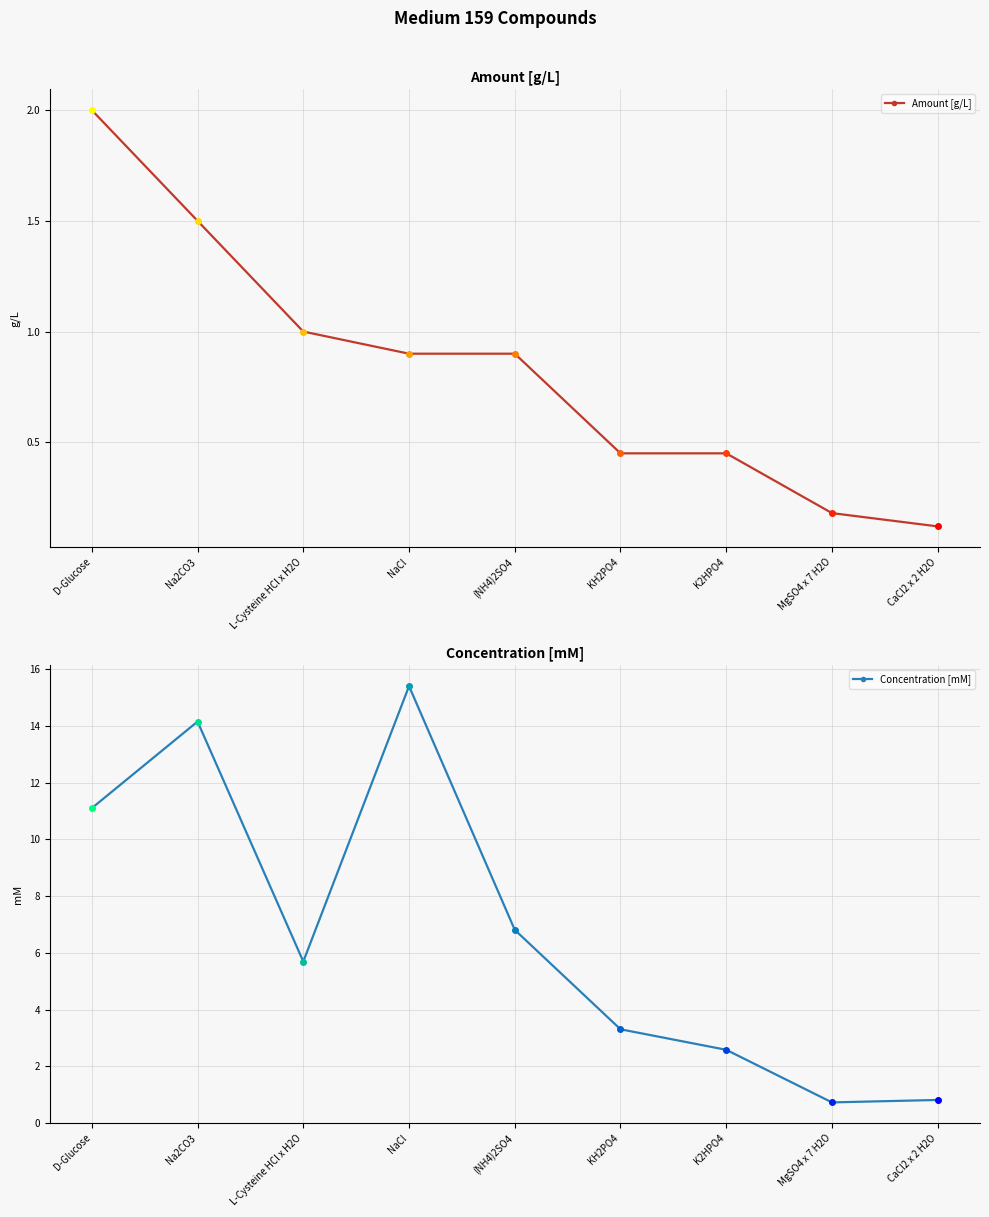

What is the smallest value displayed?

0.1